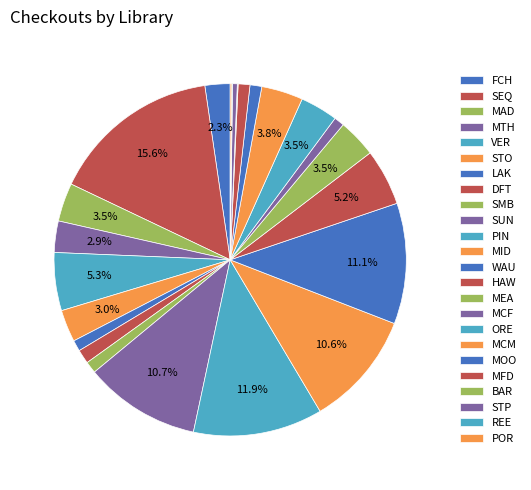

How many segments does this pie chart have?

24